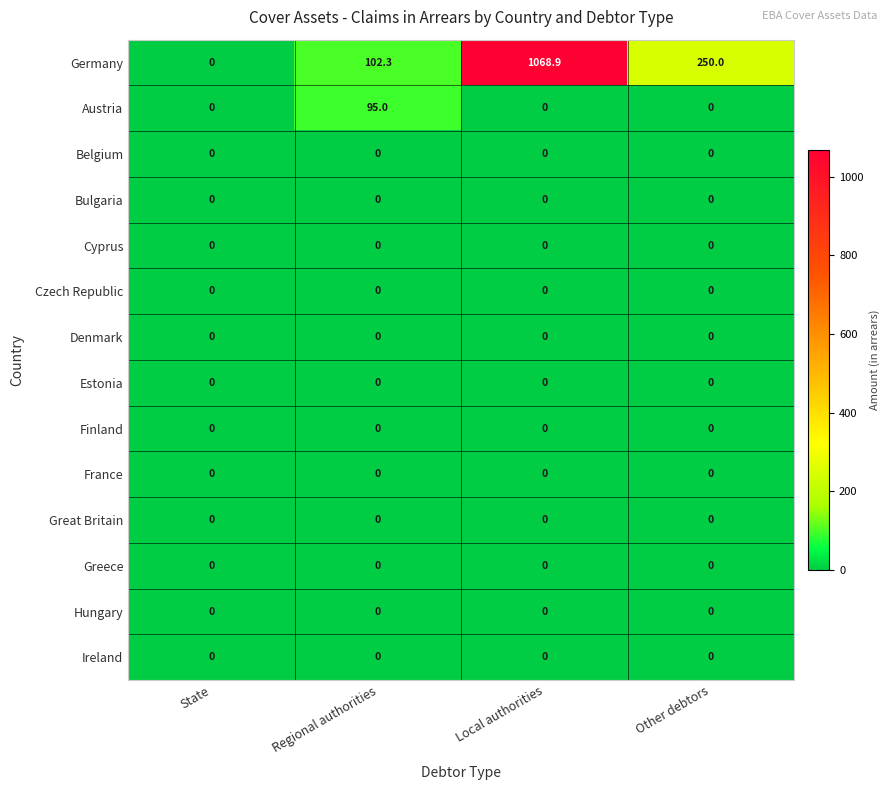

Rank the categories by Germany value from lowest to highest.

State, Regional authorities, Other debtors, Local authorities